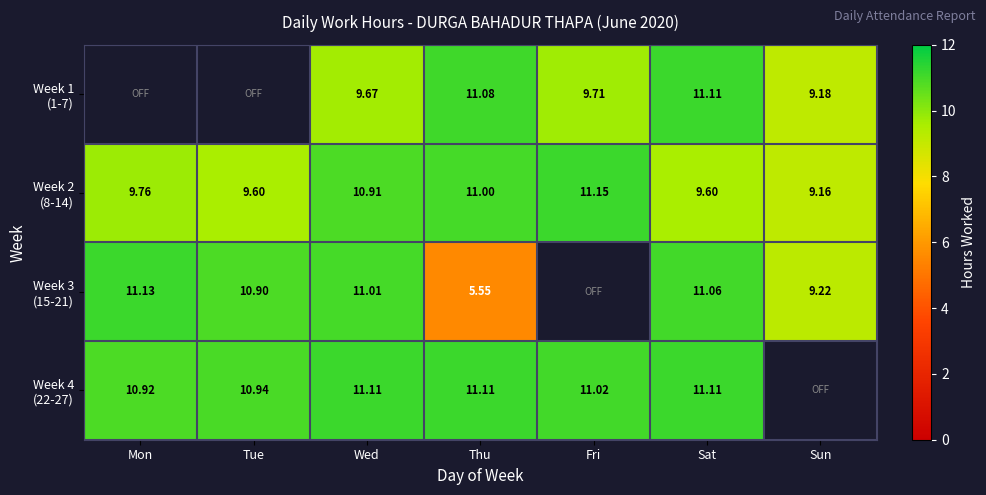

Which label corresponds to the smallest value in the chart?

Thu